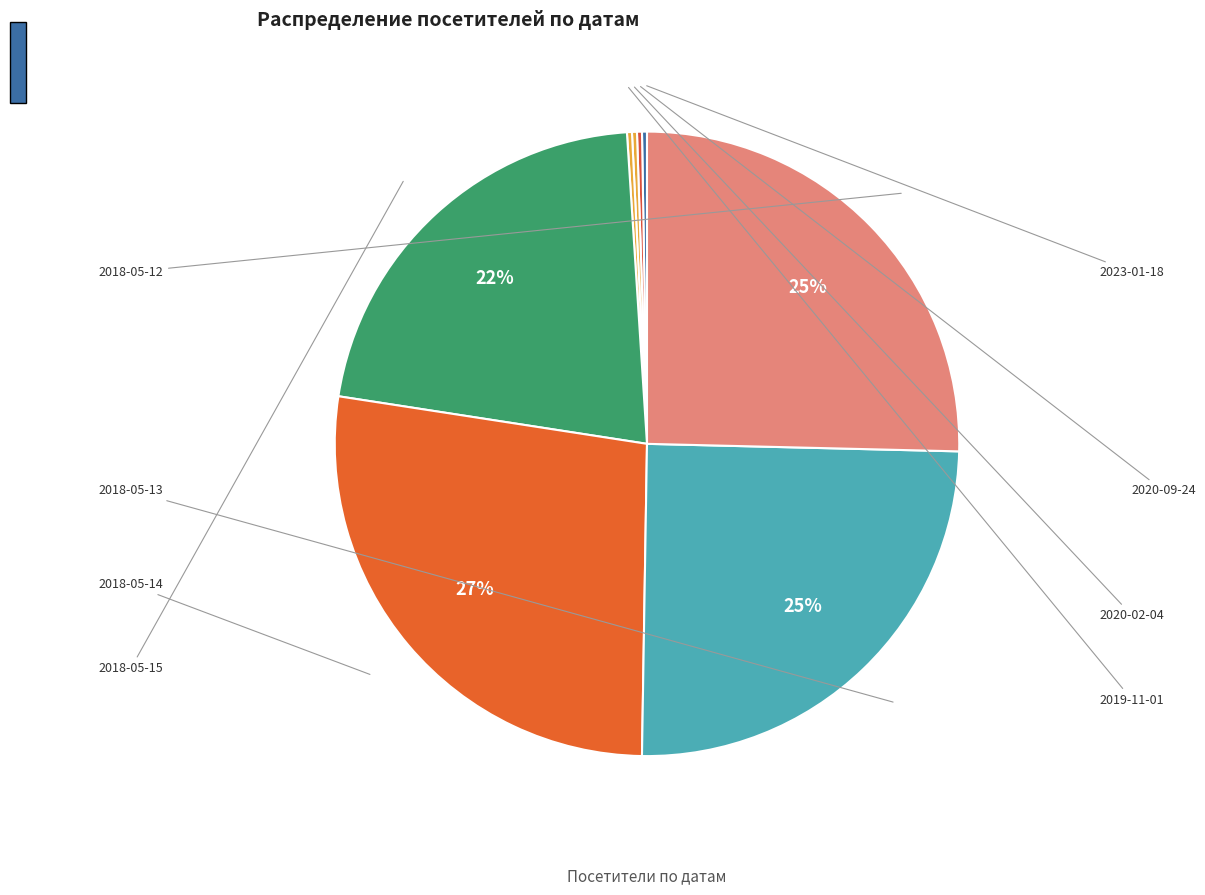

How much of the chart is everything except 2018-05-14?

72.8%